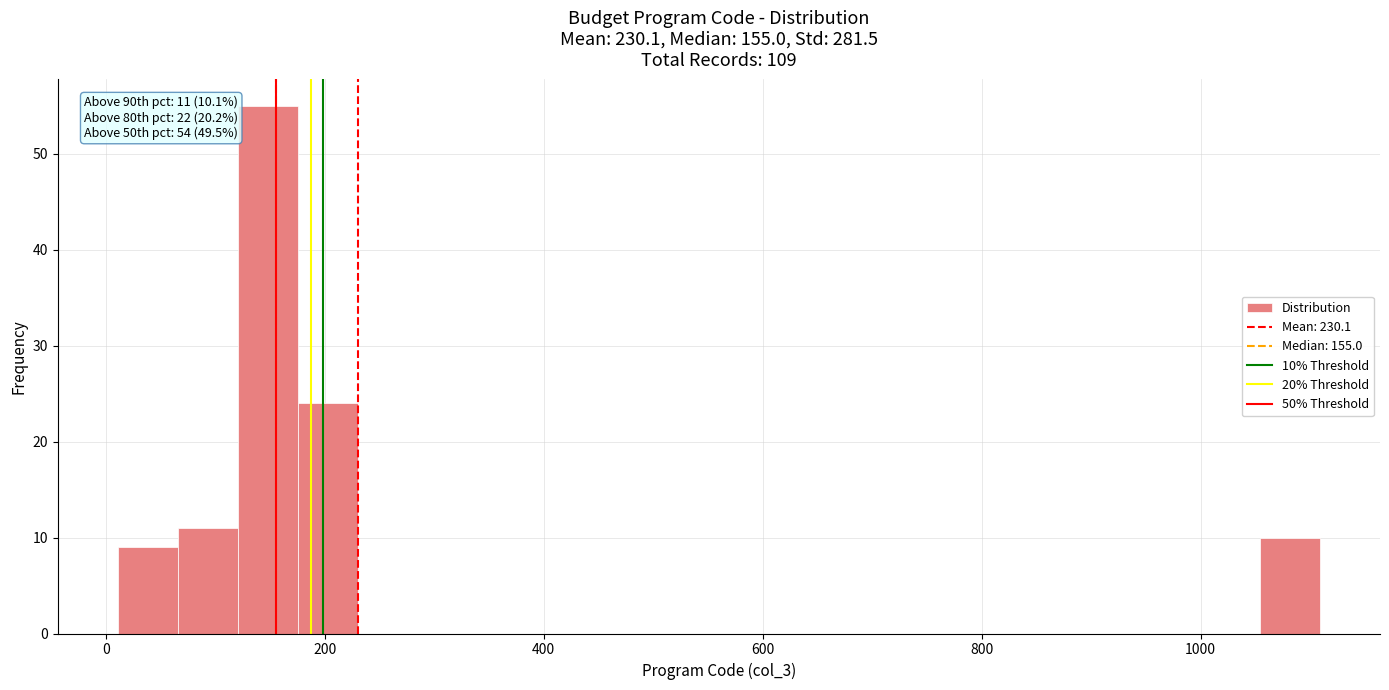

Around what value on the x-axis is the tallest bar? Give the approximate position of its centre, as read against the axis.

140